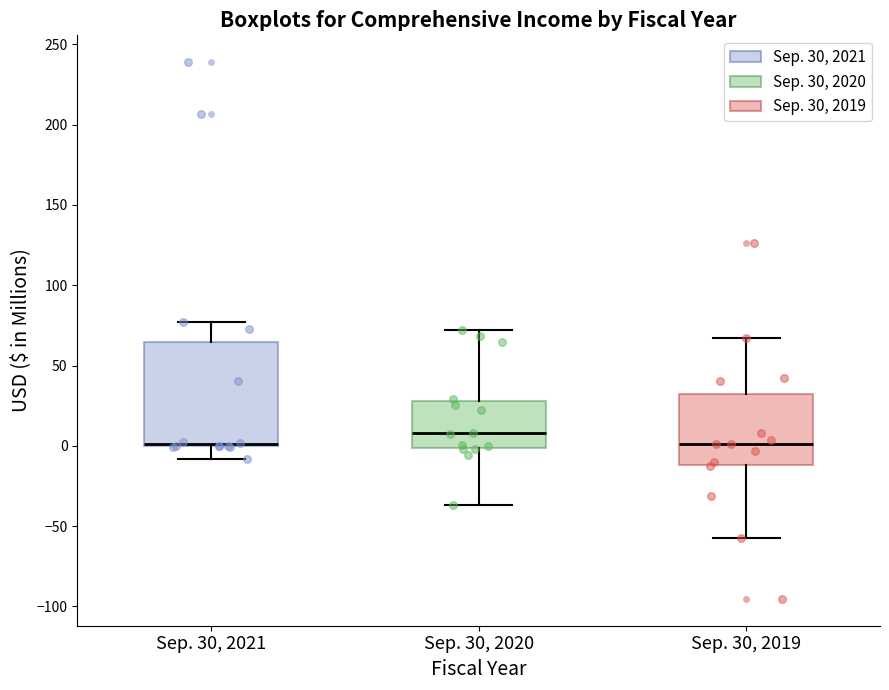

Reading left to right, transcribe this box plot: for each box, give where its median line is, the range the box spans, and where its two whiskers end, as read against the y-axis. The values are not printed on the chart, so give them approximately, as read against the axis.

Sep. 30, 2021: median 0 (drawn on the box's lower edge), box 0 to 65, whiskers -10 to 75
Sep. 30, 2020: median 10, box 0 to 30, whiskers -35 to 70
Sep. 30, 2019: median 0, box -10 to 30, whiskers -55 to 65